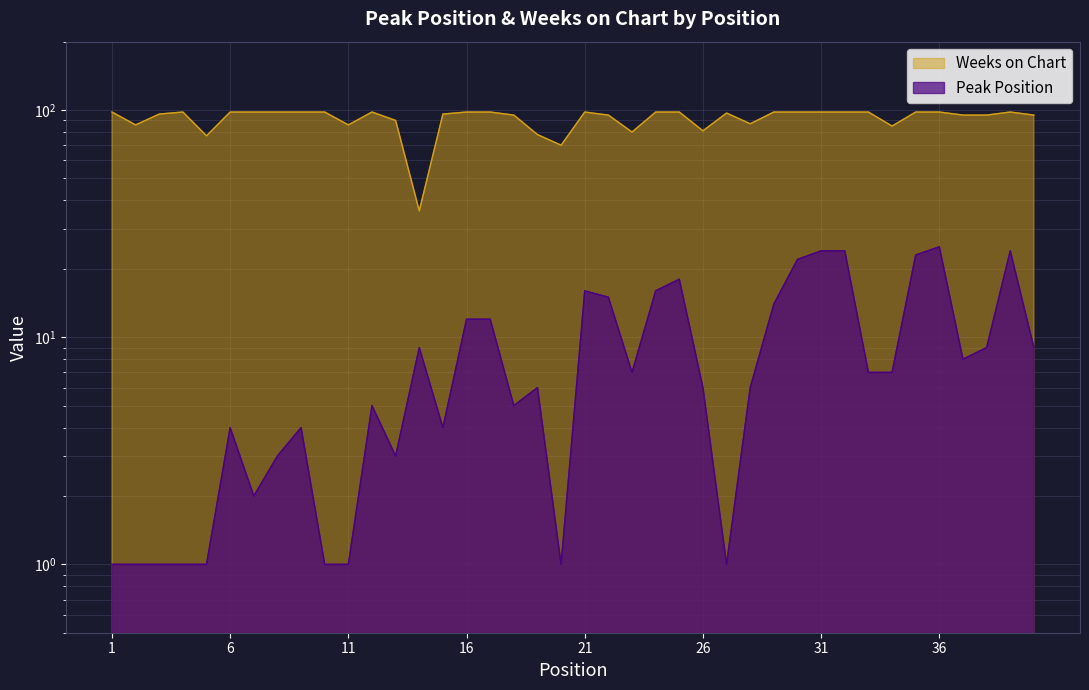

What are all the series names shown in the legend?

Peak Position, Weeks on Chart